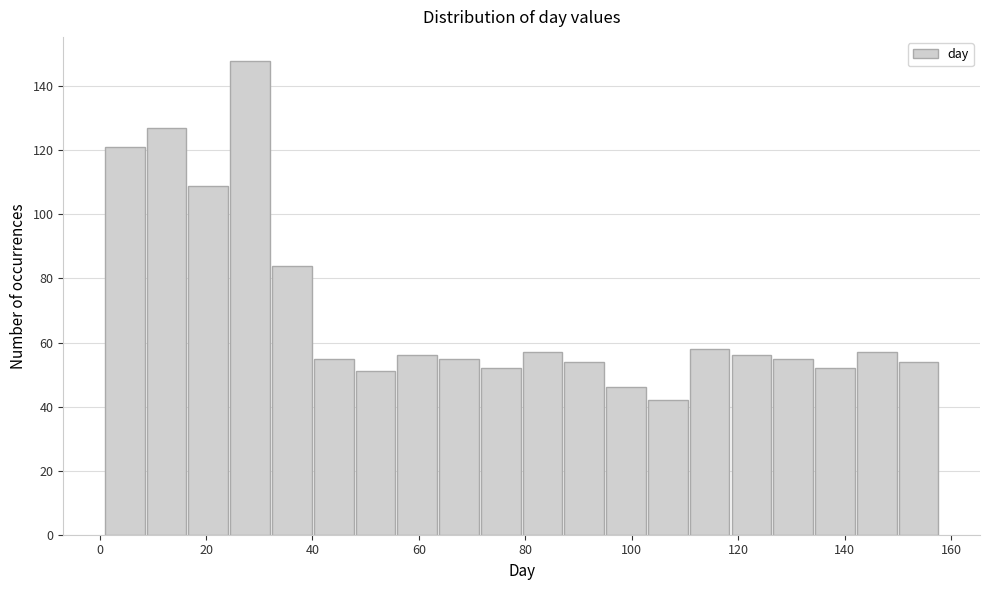

Around what value on the x-axis is the tallest bar? Give the approximate position of its centre, as read against the axis.

28